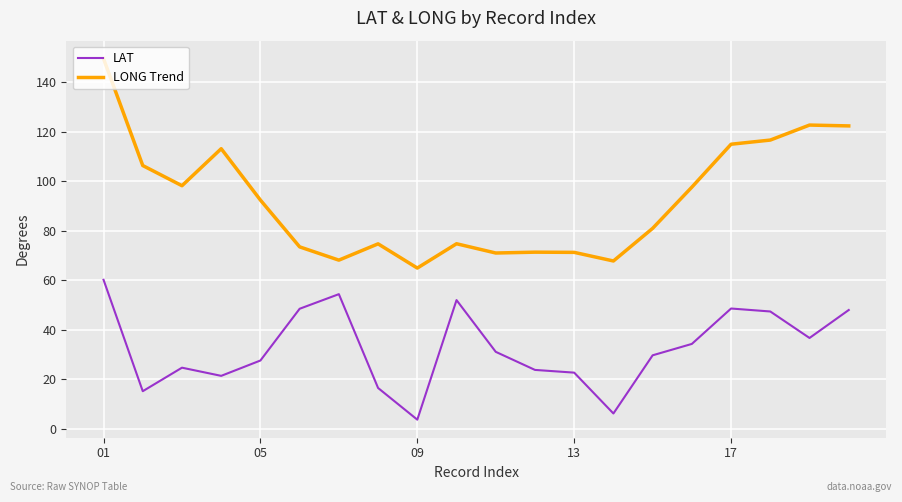

List the series in order of their overall mean, lowest first.

LAT, LONG Trend